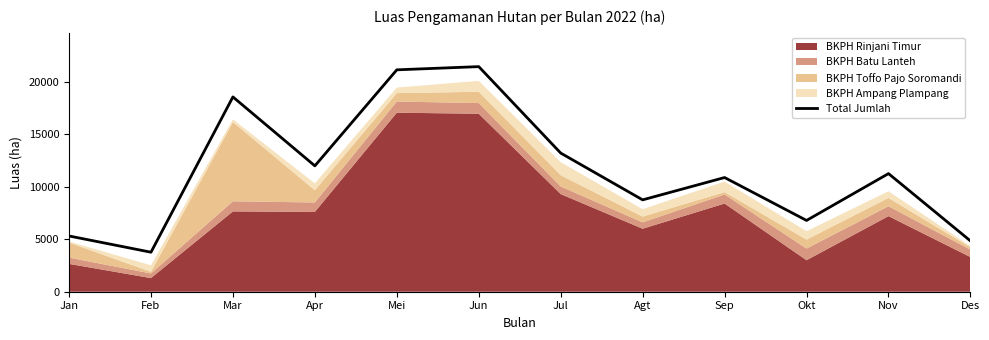

At which label does the data first exceed 11250?

Mar